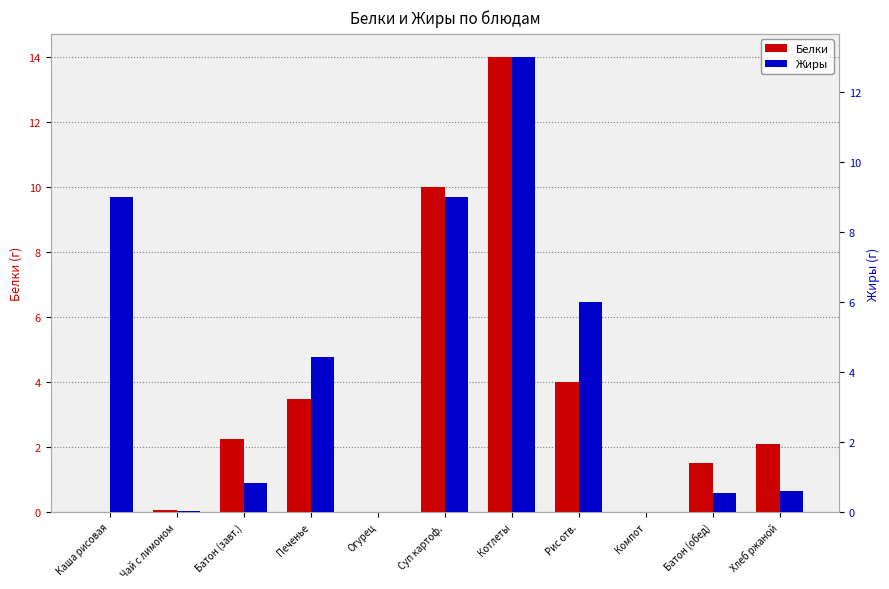

The value of Жиры at Чай с лимоном is 0.0. True or false?

True